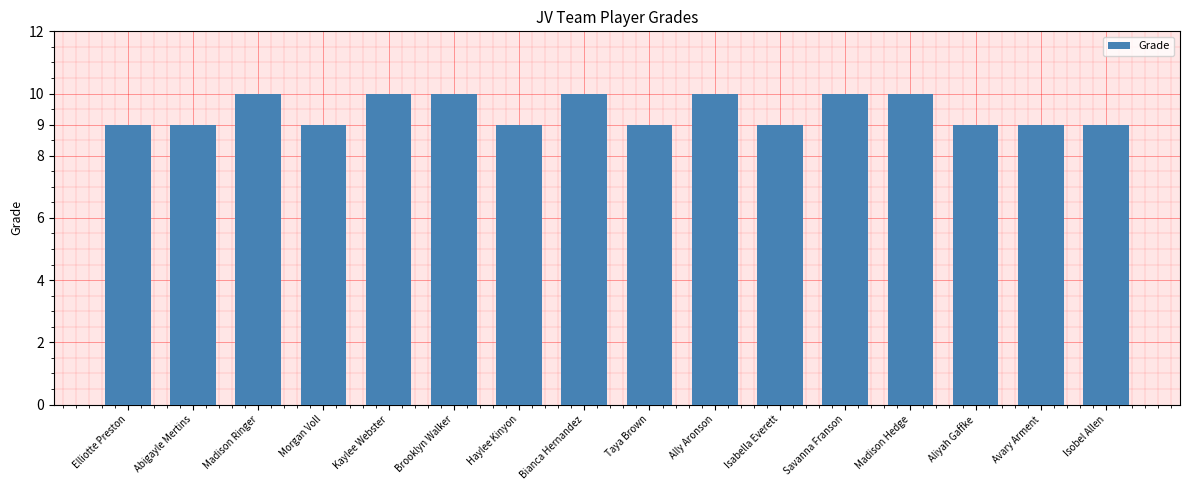

What is the maximum value shown in the chart?

10